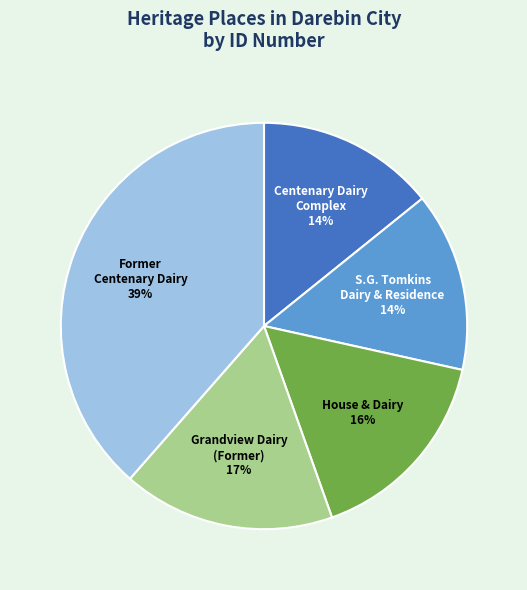

Is there a majority slice in this chart?

No